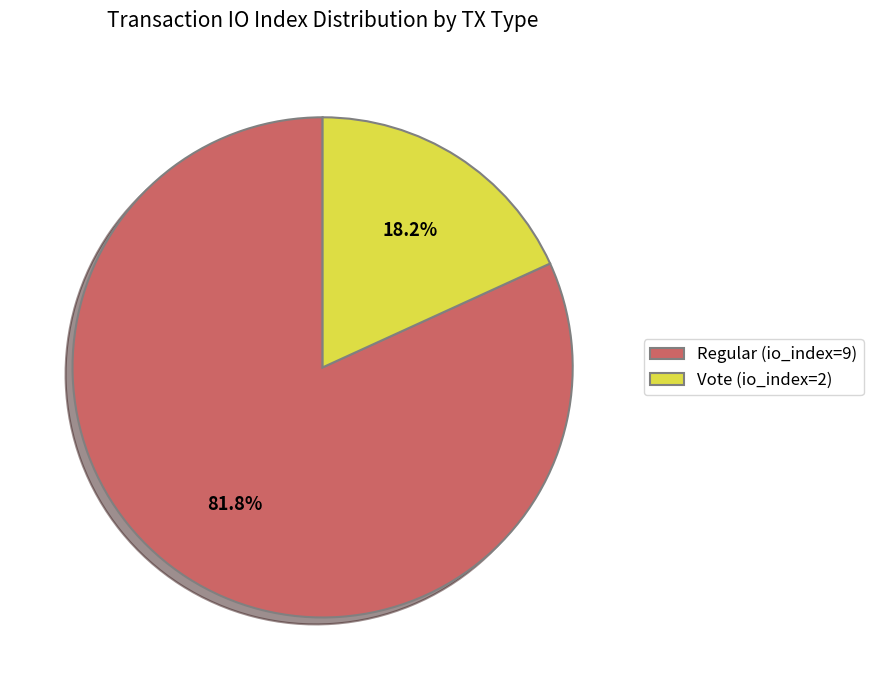

The Vote (io_index=2) slice represents 7% of the pie. True or false?

False